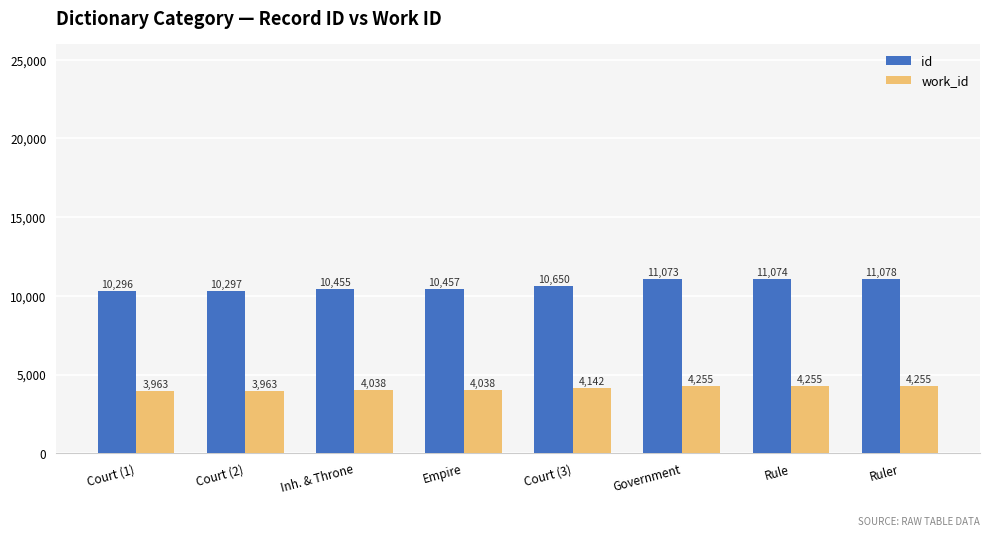

Is the value of id at Inh. & Throne greater than the value of work_id at Inh. & Throne?

Yes